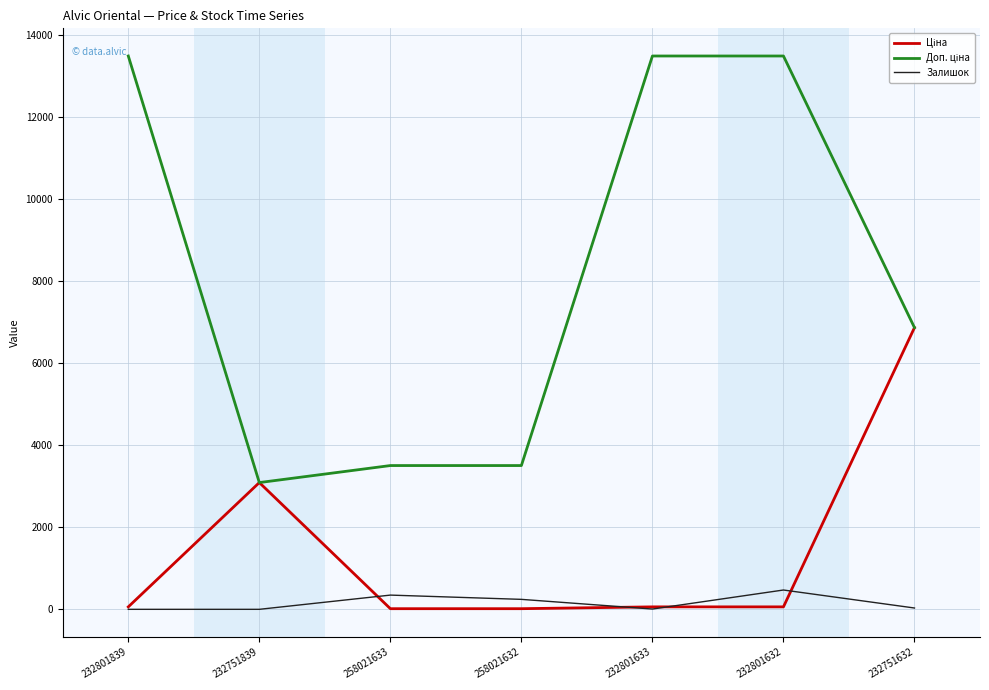

The Залишок series shows 471.0 at 232801632. True or false?

True